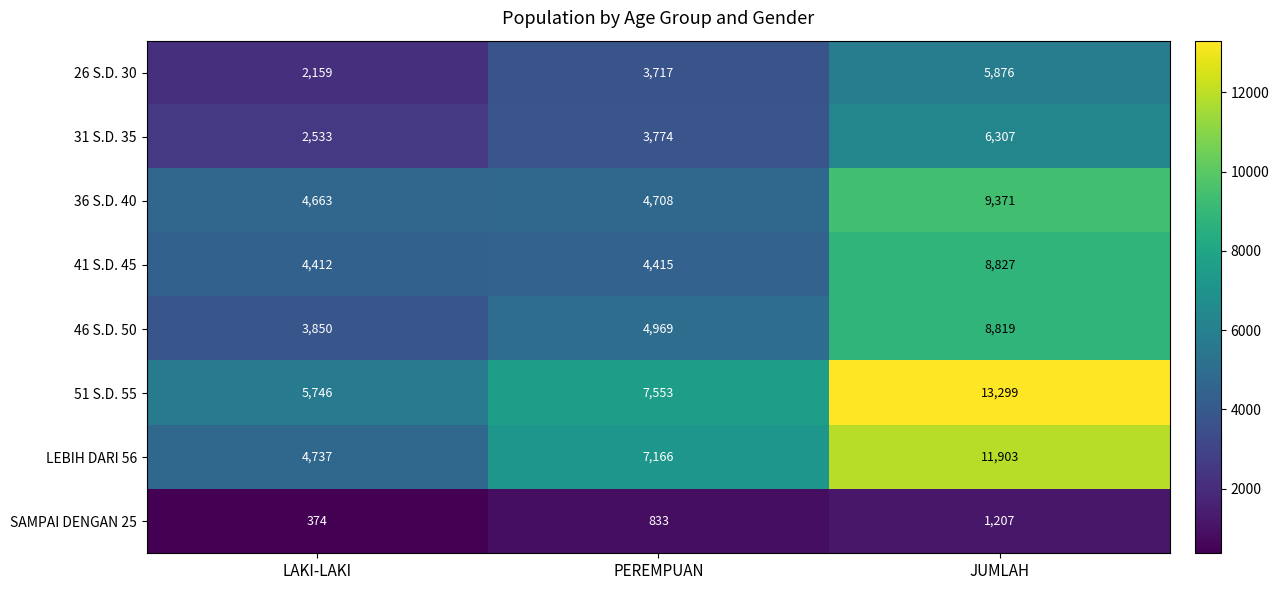

Reading right to left, what are all the values shown in this chart?

26 S.D. 30: 5876	3717	2159
31 S.D. 35: 6307	3774	2533
36 S.D. 40: 9371	4708	4663
41 S.D. 45: 8827	4415	4412
46 S.D. 50: 8819	4969	3850
51 S.D. 55: 13299	7553	5746
LEBIH DARI 56: 11903	7166	4737
SAMPAI DENGAN 25: 1207	833	374